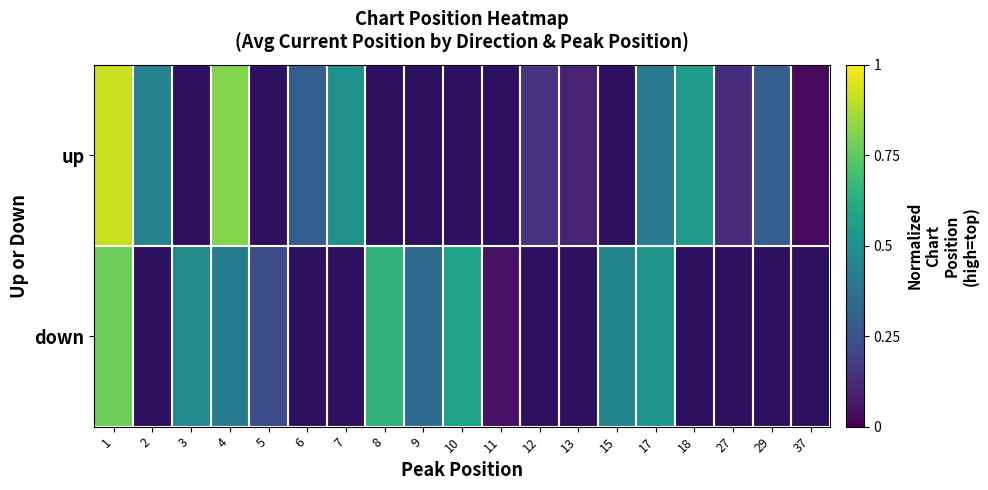

Between 8 and 13, which is larger?

13